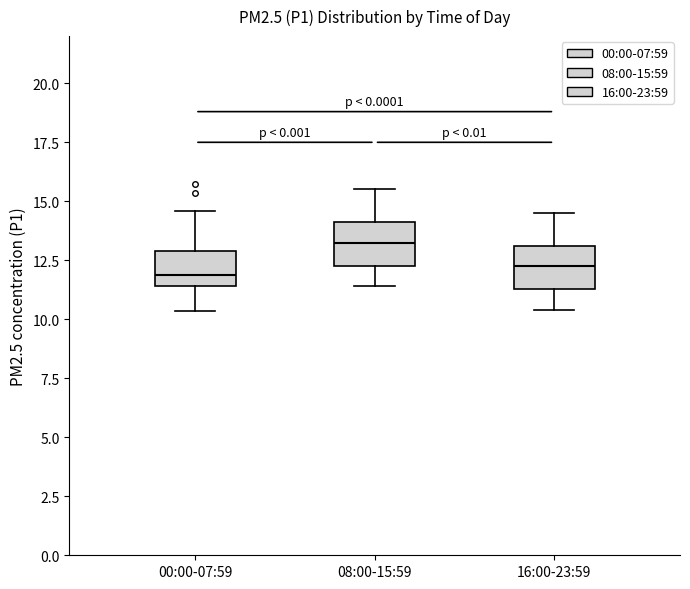

Reading left to right, read every box against the y-axis: the position of its median line, the range the box covers, and the ends of its whiskers. The values are not printed on the chart, so give them approximately, as read against the axis.

00:00-07:59: median 12.0, box 11.5 to 13.0, whiskers 10.5 to 14.5
08:00-15:59: median 13.5, box 12.5 to 14.0, whiskers 11.5 to 15.5
16:00-23:59: median 12.5, box 11.5 to 13.0, whiskers 10.5 to 14.5